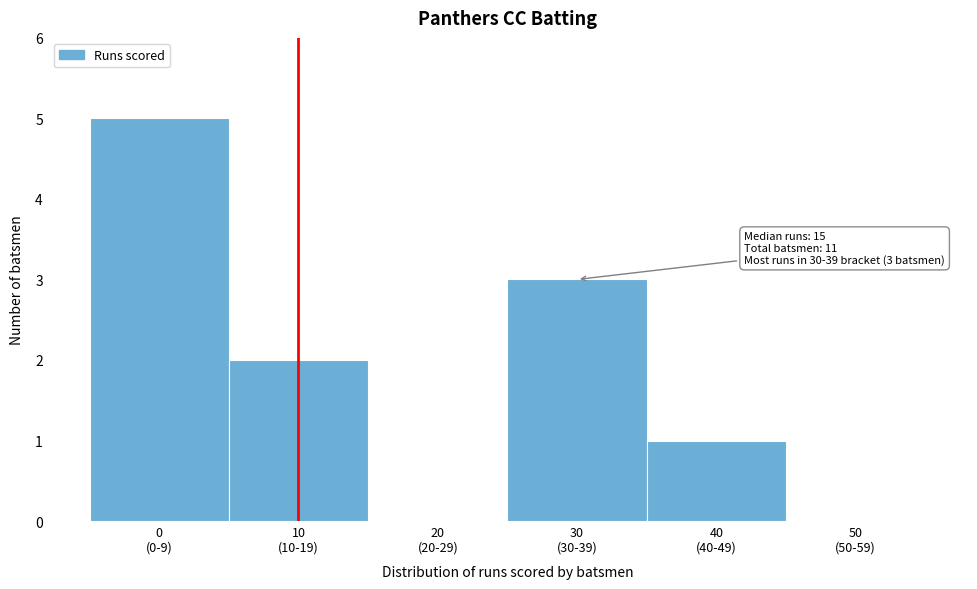

What is the greatest value displayed?

5